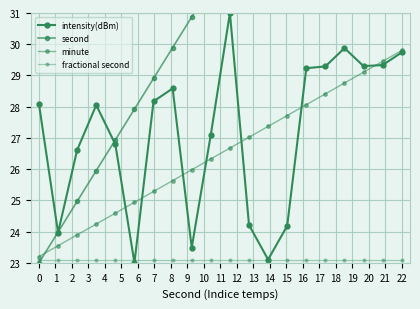

Reading left to right, extract all data points from this chart.

intensity(dBm): 28.1	24.0	26.6	28.1	26.8	23.0	28.2	28.6	23.5	27.1	31.0	24.2	23.1	24.2	29.2	29.3	29.9	29.3	29.3	29.7
second: 23.0	24.0	25.0	26.0	26.9	27.9	28.9	29.9	30.9	31.9	32.8	33.8	34.8	35.8	36.8	37.8	38.7	39.7	40.7	41.7
minute: 23.2	23.5	23.9	24.2	24.6	24.9	25.3	25.6	26.0	26.3	26.7	27.0	27.4	27.7	28.1	28.4	28.8	29.1	29.5	29.8
fractional second: 23.1	23.1	23.1	23.1	23.1	23.1	23.1	23.1	23.1	23.1	23.1	23.1	23.1	23.1	23.1	23.1	23.1	23.1	23.1	23.1